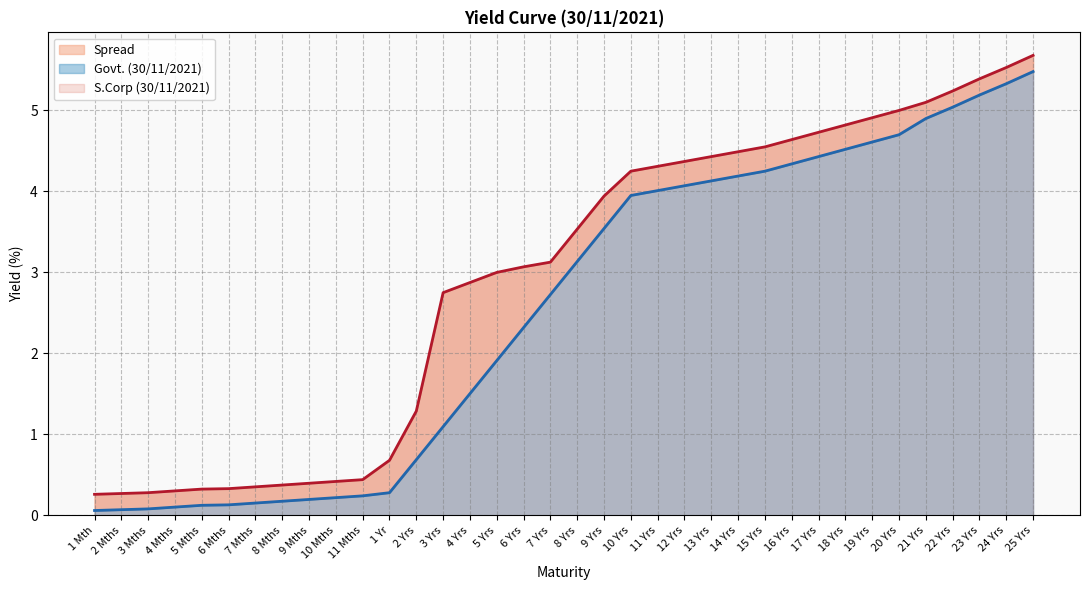

How many lines are shown in the chart?

2